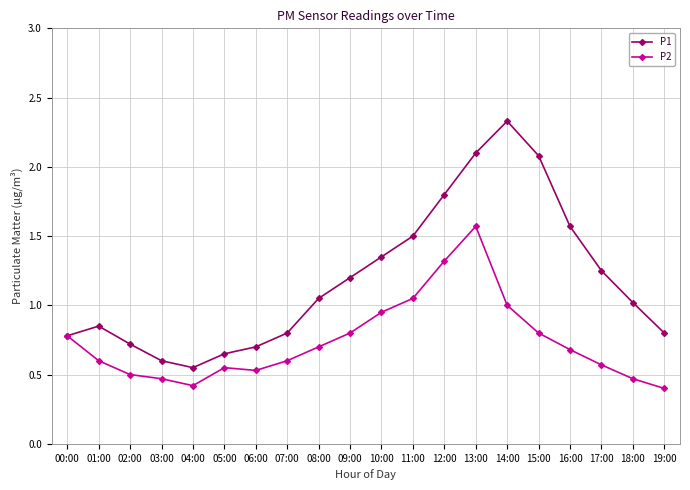

Rank the series by their average value, from lowest to highest.

P2, P1